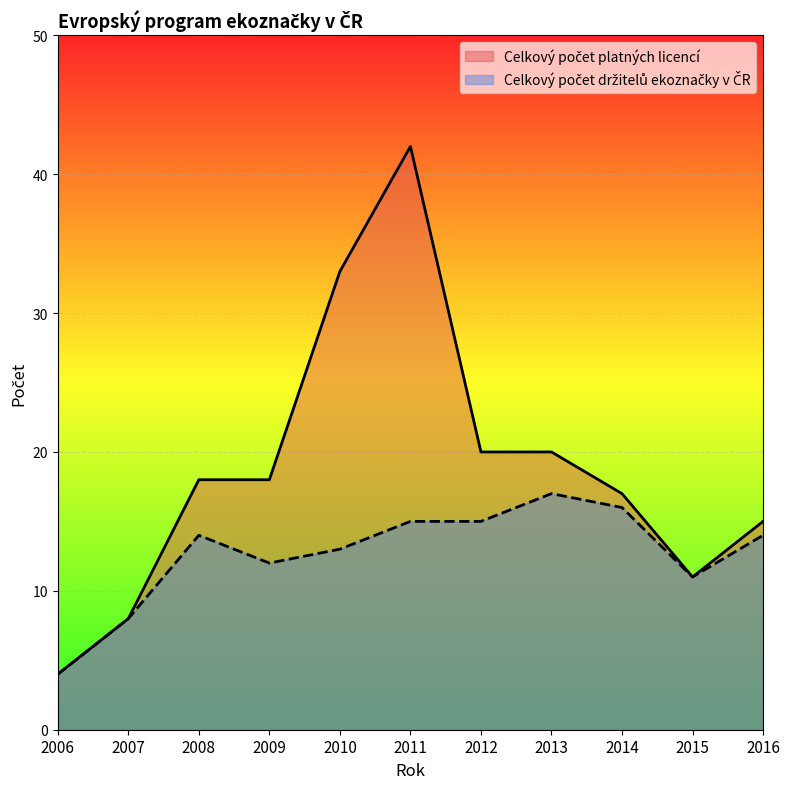

Where does the Celkový počet platných licencí series first go above 18?

2010